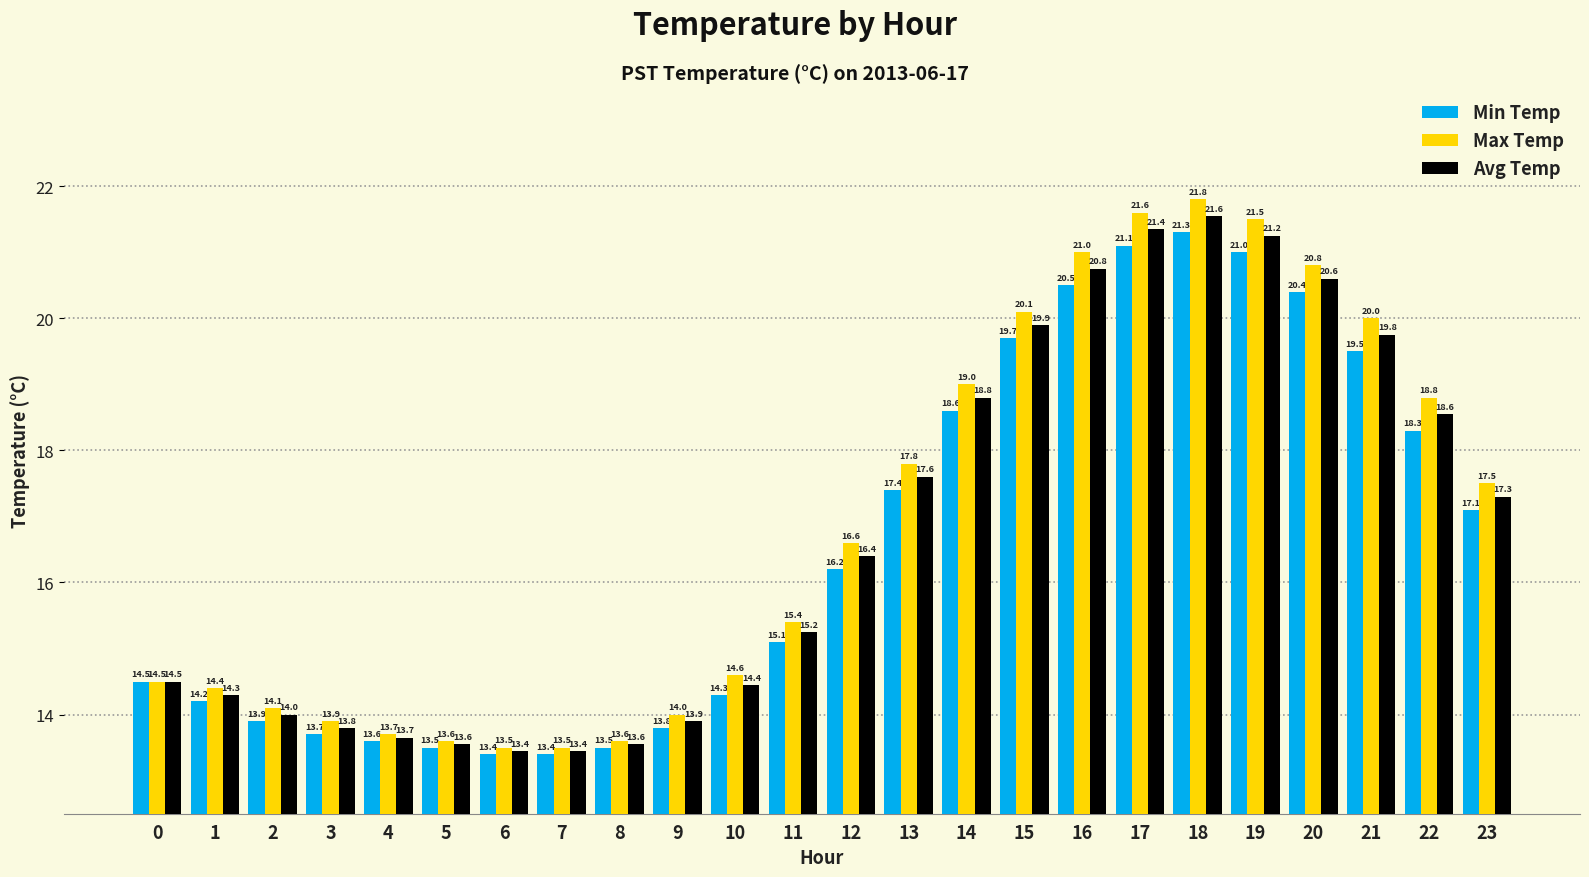

What is the spread (max minus min) of values at 19?

0.5